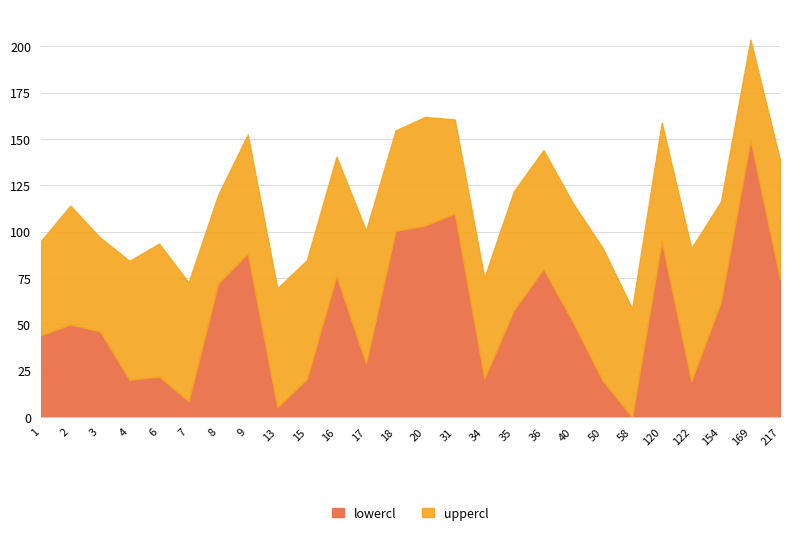

What are all the series names shown in the legend?

lowercl, uppercl